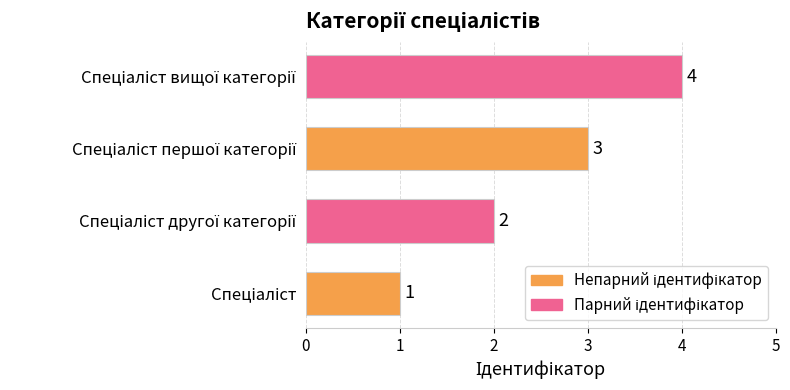

How many values are between 2 and 4?

3